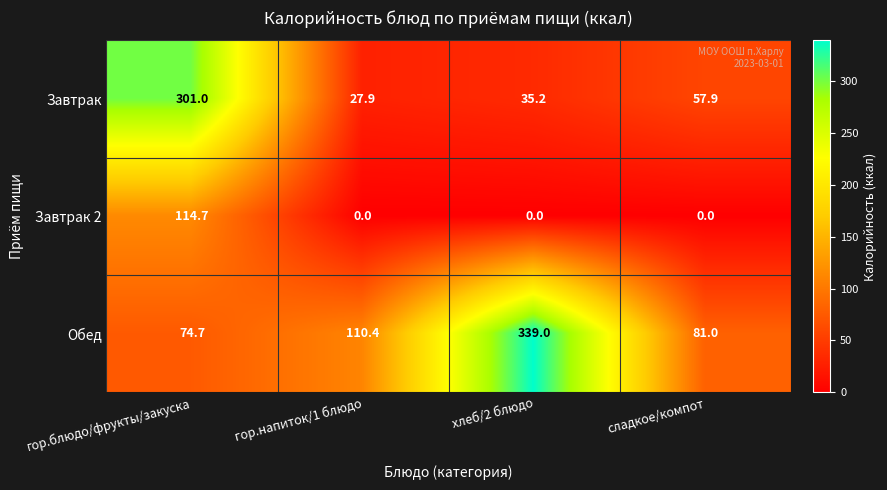

What is the sum of all Завтрак 2 values?

114.7